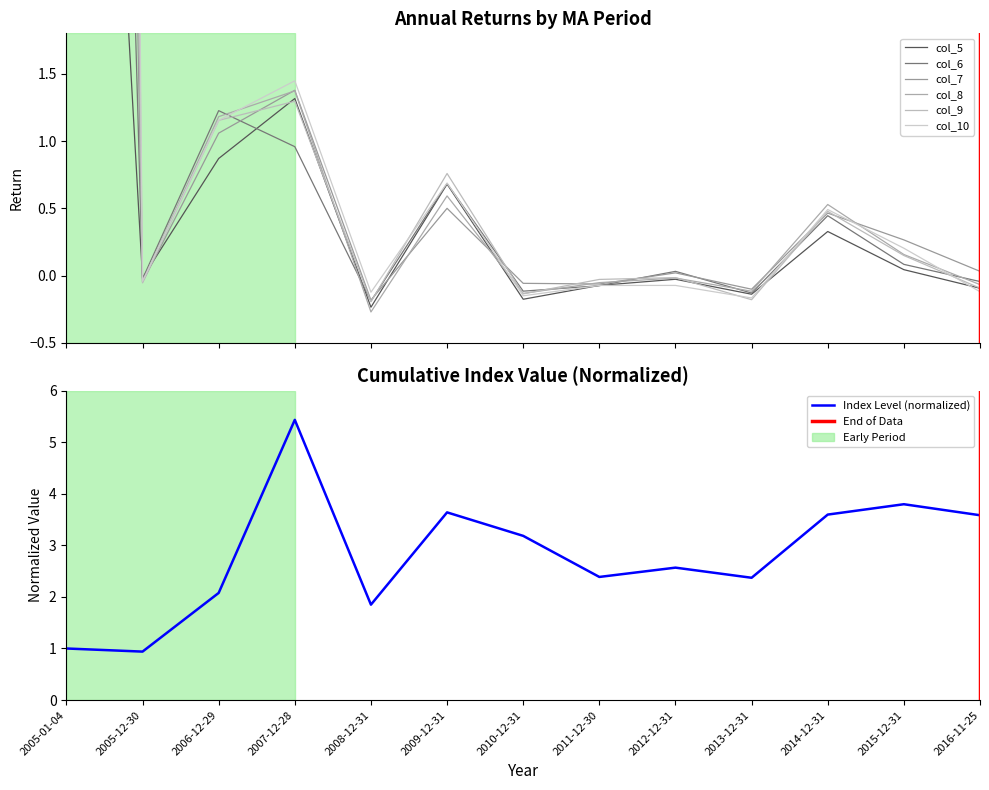

Reading left to right, transcribe all the data shown in this chart.

col_5: 10.0	-0.0	0.9	1.3	-0.2	0.7	-0.2	-0.1	-0.0	-0.1	0.3	0.0	-0.1
col_6: 20.0	-0.0	1.2	1.0	-0.2	0.7	-0.1	-0.1	0.0	-0.1	0.4	0.1	-0.0
col_7: 30.0	-0.0	1.1	1.4	-0.2	0.5	-0.1	-0.1	0.0	-0.1	0.5	0.3	0.0
col_8: 40.0	-0.0	1.2	1.4	-0.3	0.6	-0.1	-0.1	-0.0	-0.1	0.5	0.2	-0.1
col_9: 50.0	-0.1	1.2	1.3	-0.2	0.8	-0.1	-0.0	-0.0	-0.2	0.5	0.1	-0.1
col_10: 60.0	-0.0	1.2	1.4	-0.1	0.7	-0.2	-0.1	-0.1	-0.2	0.5	0.2	-0.1